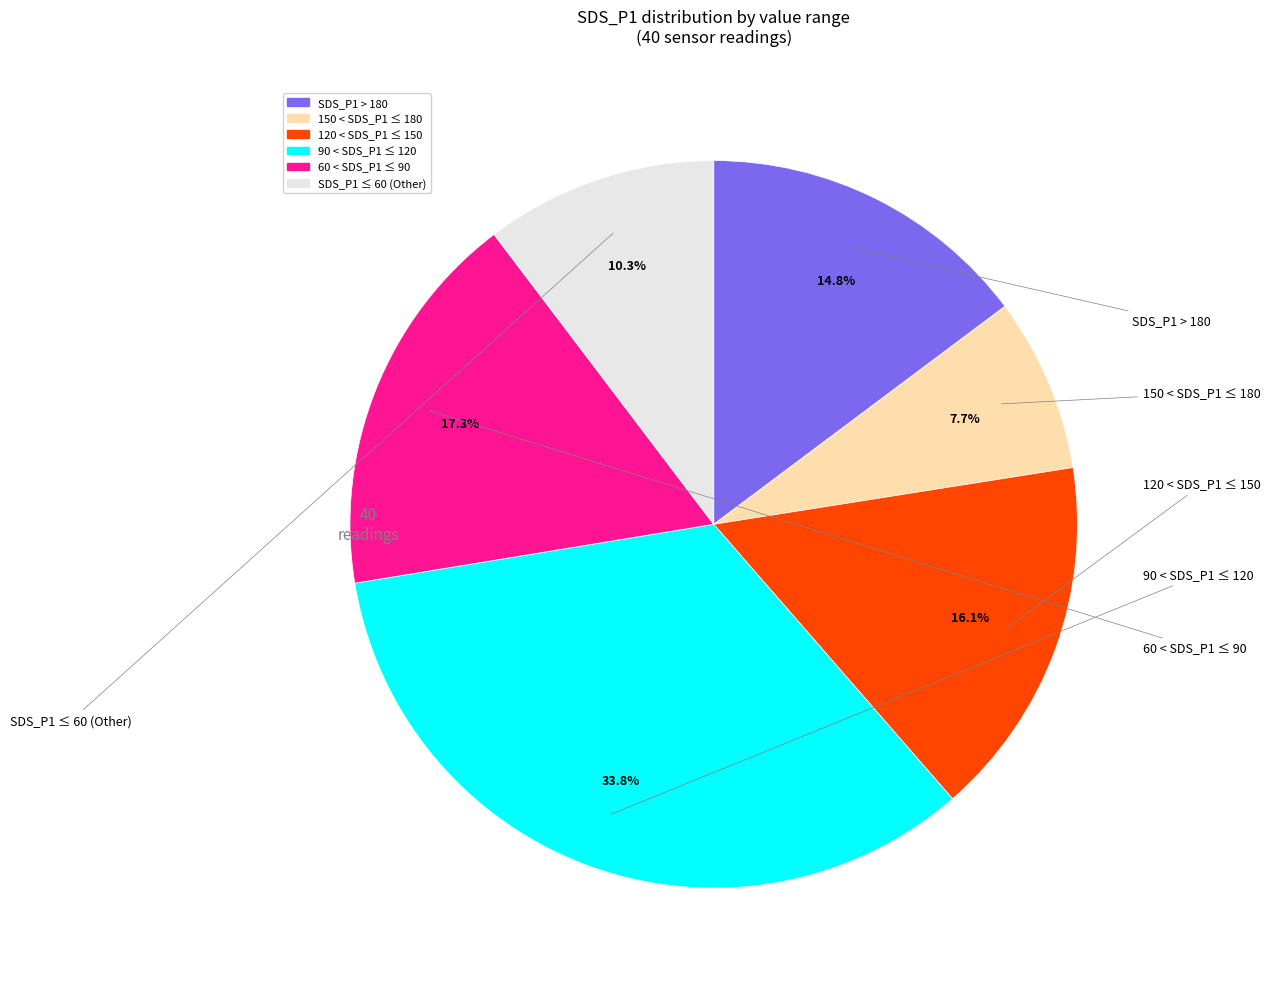

How many segments does this pie chart have?

6